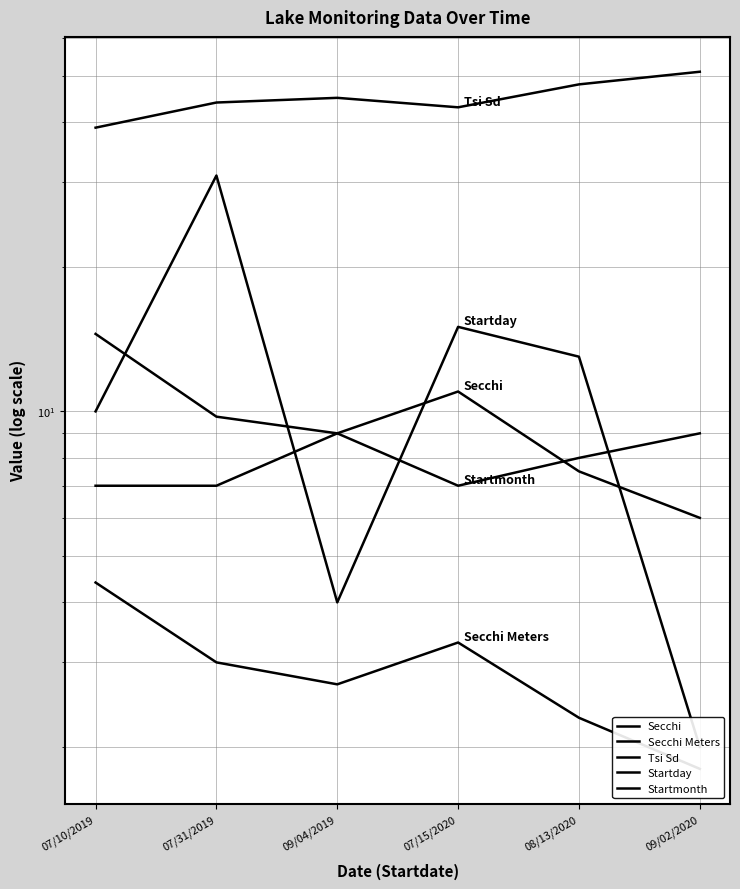

Is this an area chart (filled region under the line)?

No